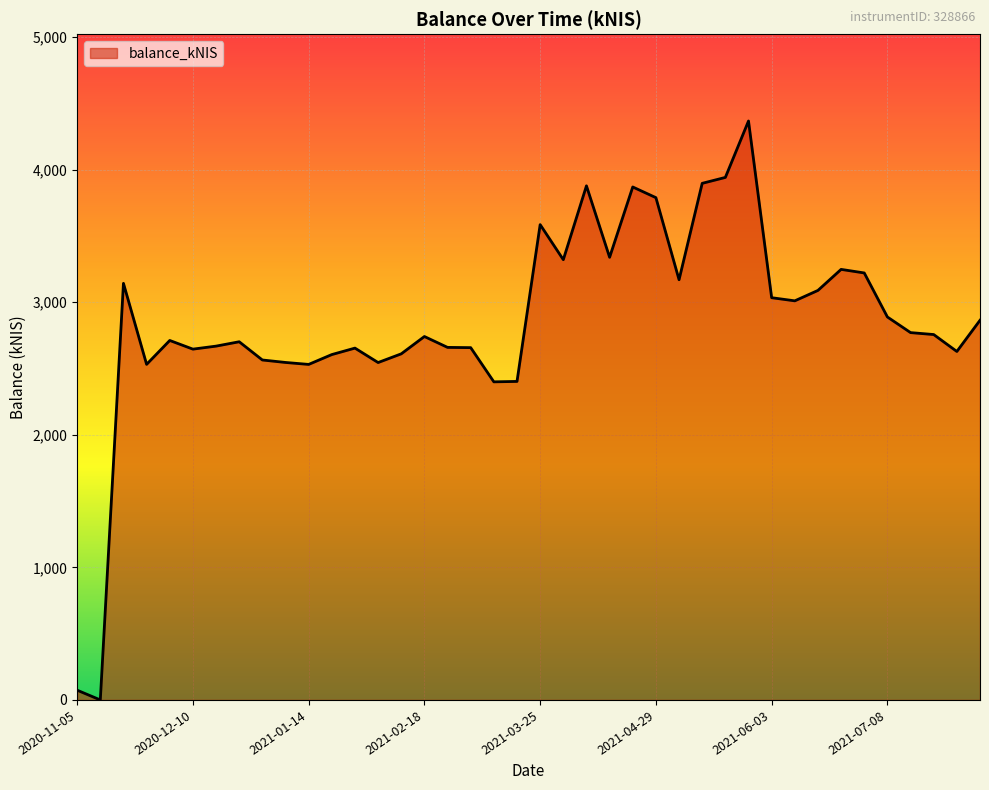

What is the difference between the maximum and minimum values?

4366.4